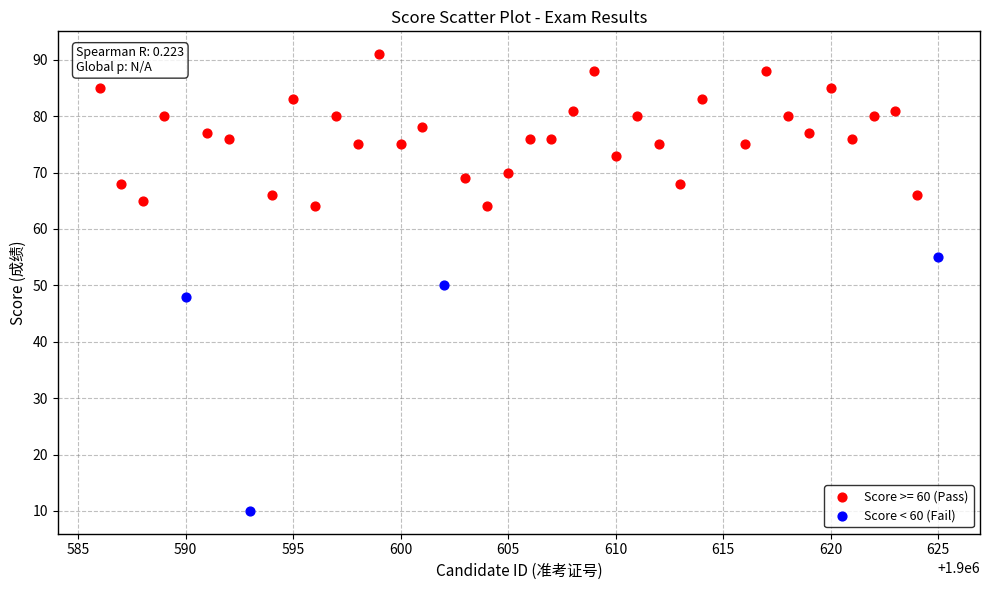

Which series contains the highest Y value?

Score >= 60 (Pass)